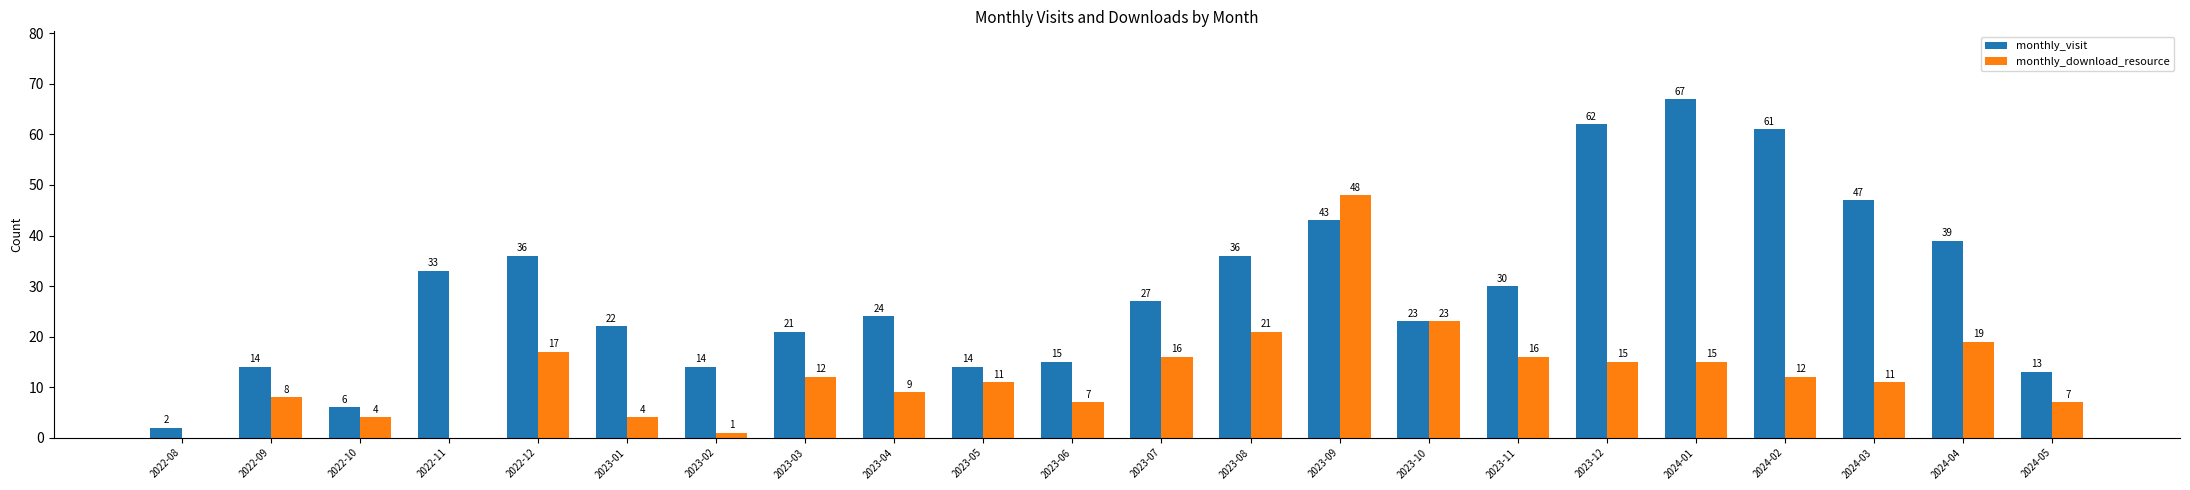

The value of monthly_visit at 2024-05 is 6. True or false?

False